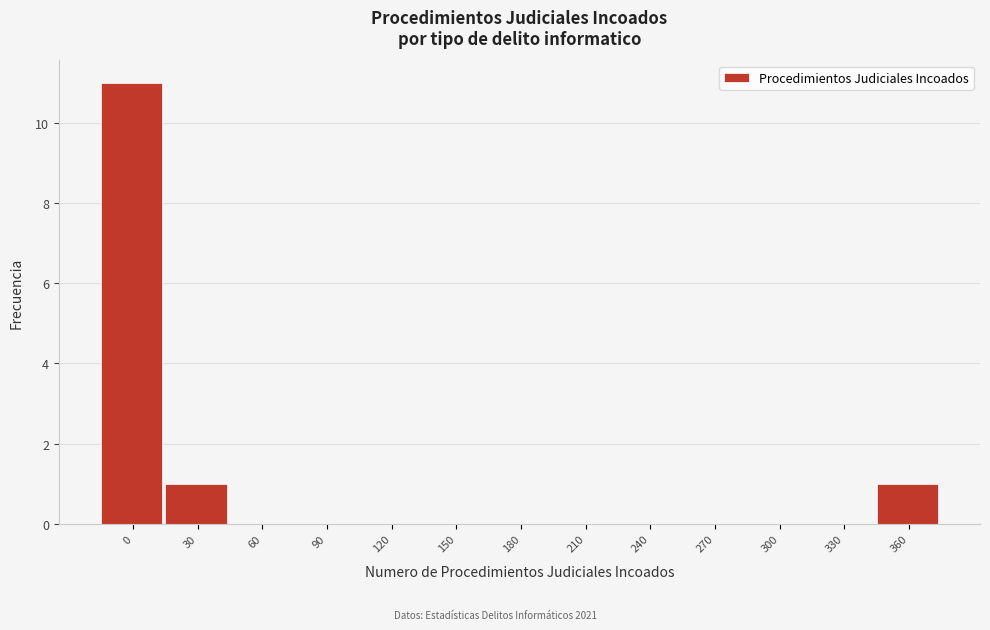

Reading left to right, extract all data points from this chart.

0=11	30=1	60=0	90=0	120=0	150=0	180=0	210=0	240=0	270=0	300=0	330=0	360=1